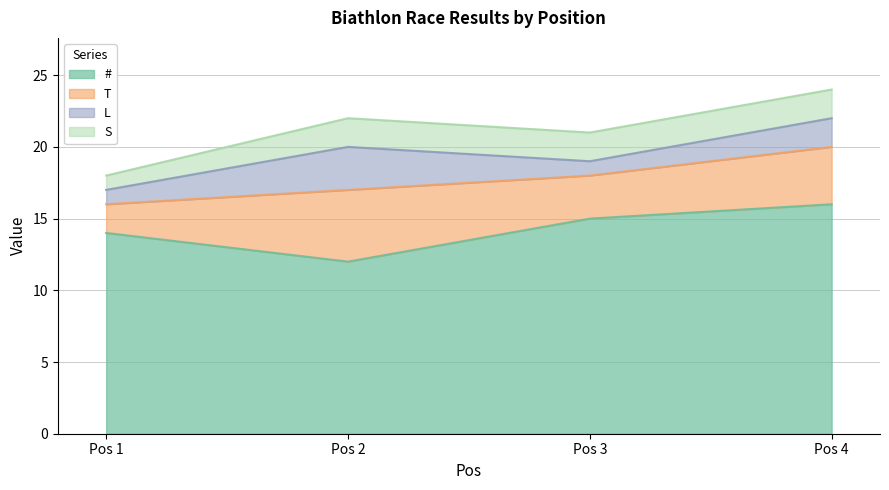

Is it true that L equals 1 at 1?

True